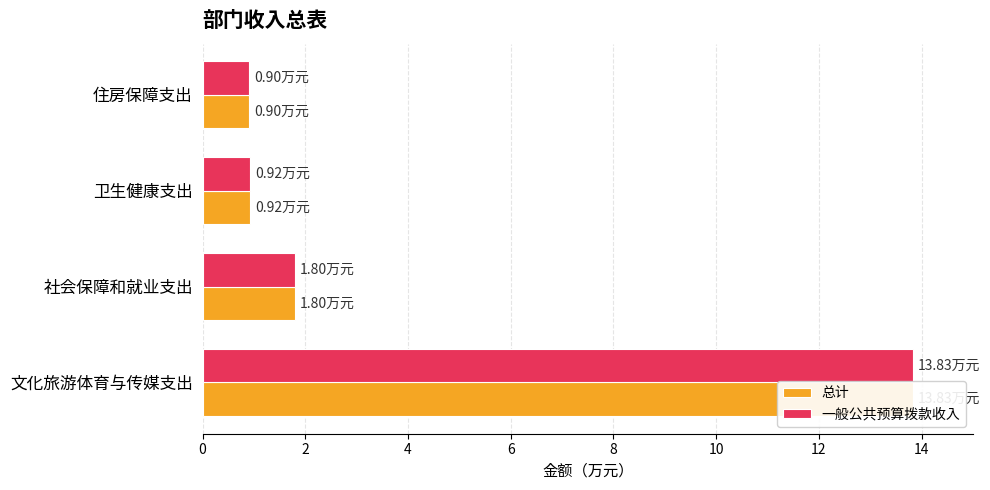

True or false: 总计 has a value of 0.9 at 4.

True